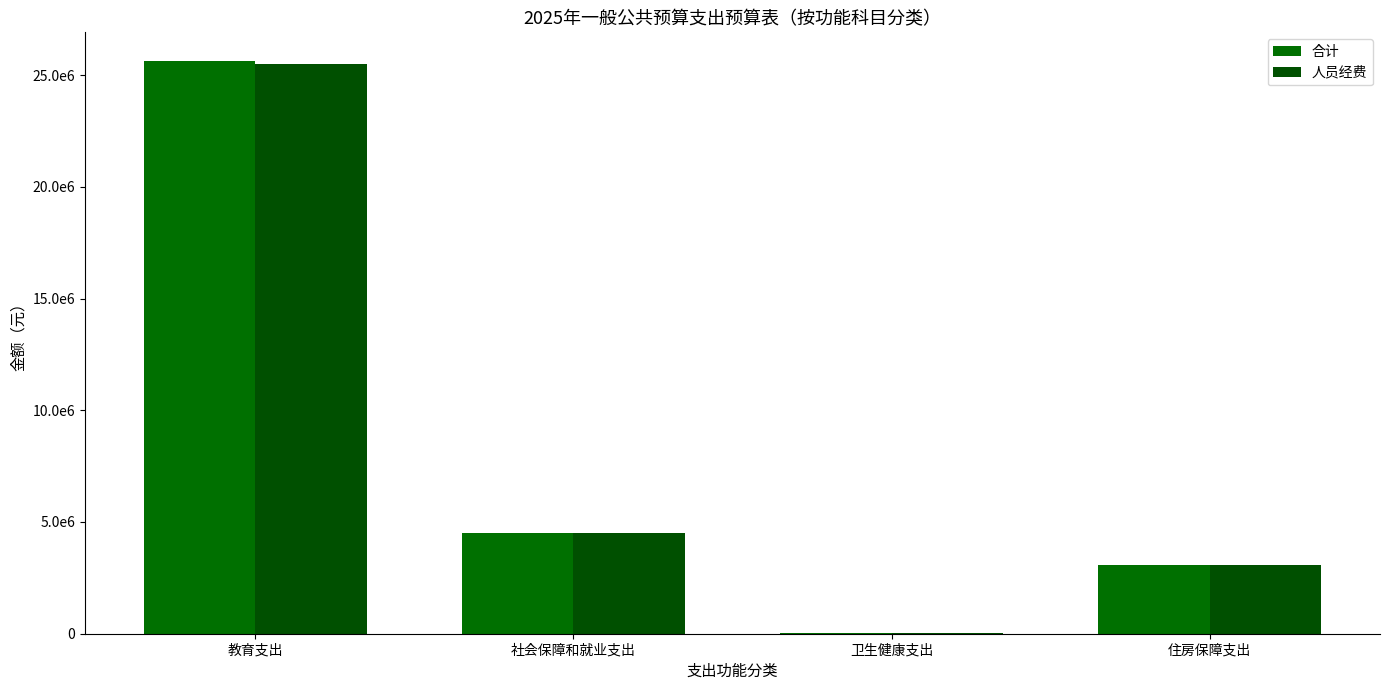

Rank the series by their maximum value, from highest to lowest.

合计, 人员经费